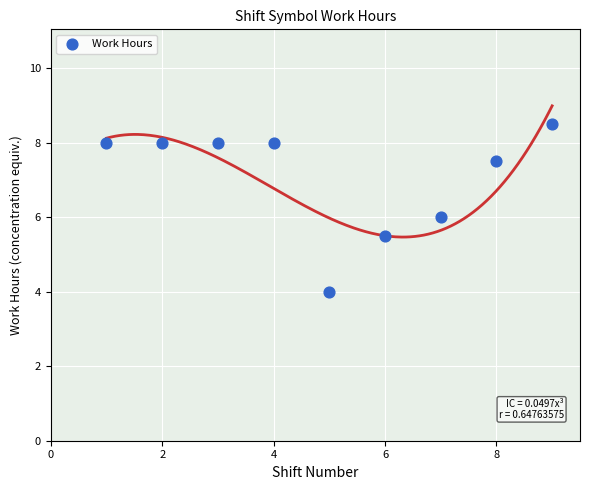

What is the range of X values (max minus min)?

8.0